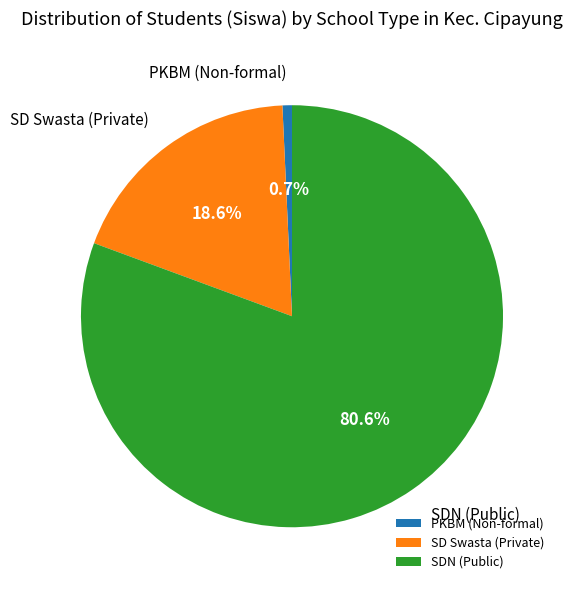

Rank the categories by value from highest to lowest.

SDN (Public), SD Swasta (Private), PKBM (Non-formal)